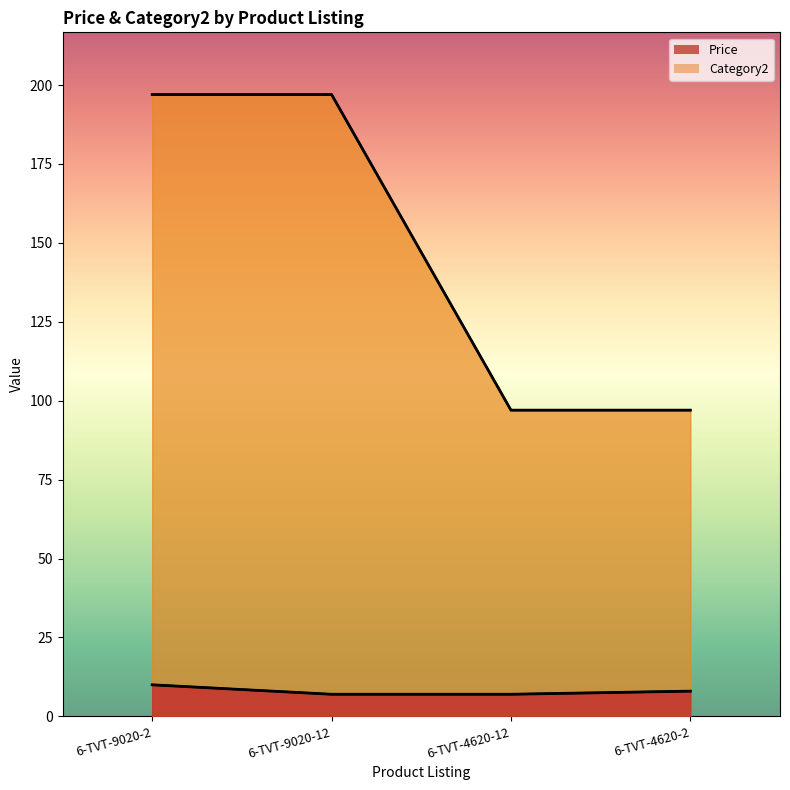

What is the highest value of the Category2 series?

197.0